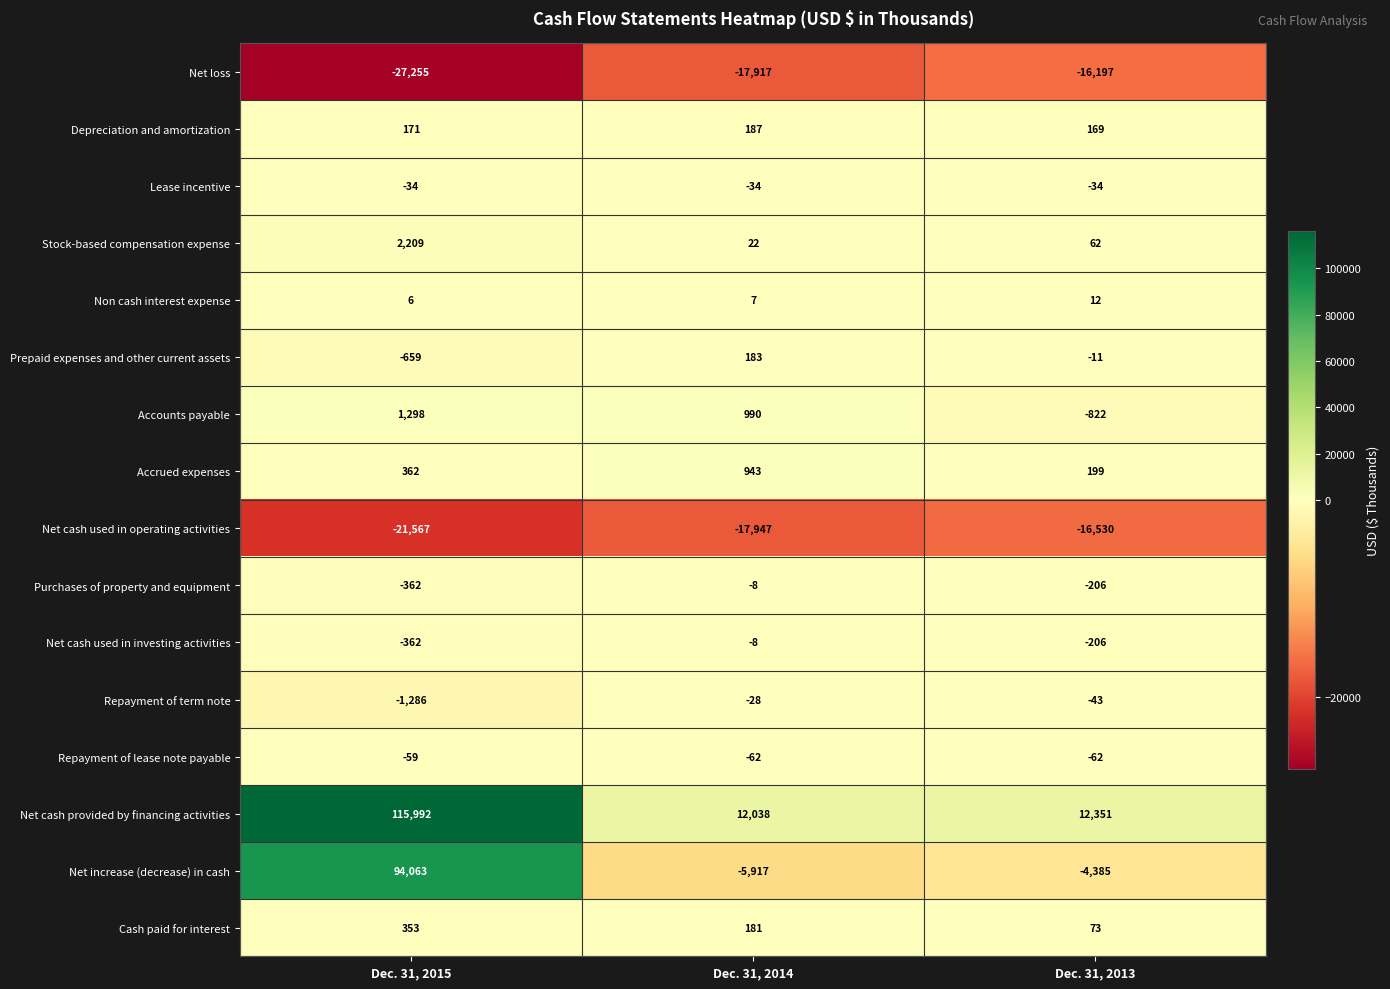

What is the difference between the highest and lowest values at Dec. 31, 2014?

29985